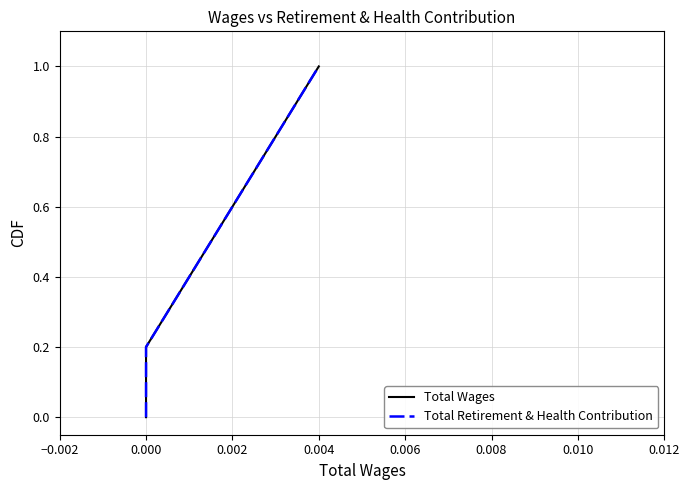

True or false: Total Wages has a value of 0.2 at 9.

False